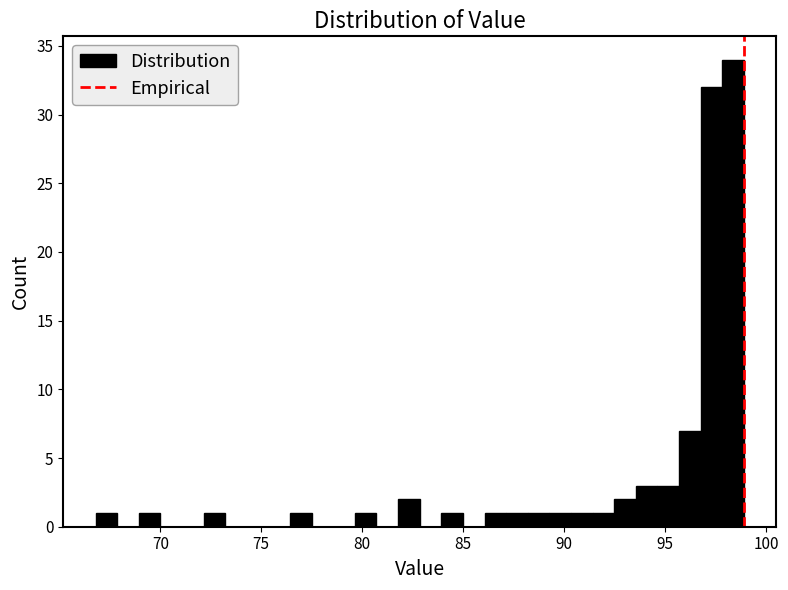

Read against the x-axis, roughly where is the centre of the tallest bar?

98.5